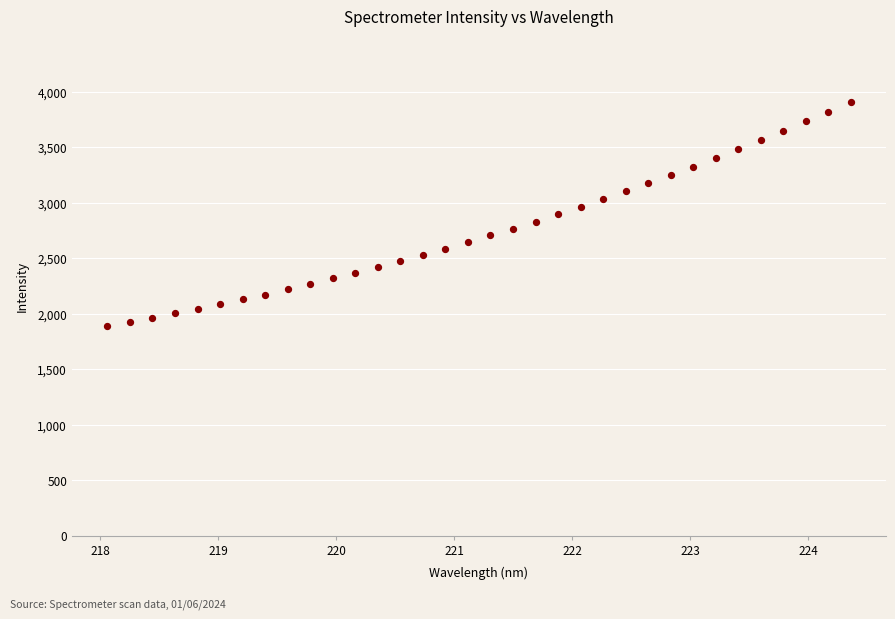

What is the range of Y values (max minus min)?

2024.0